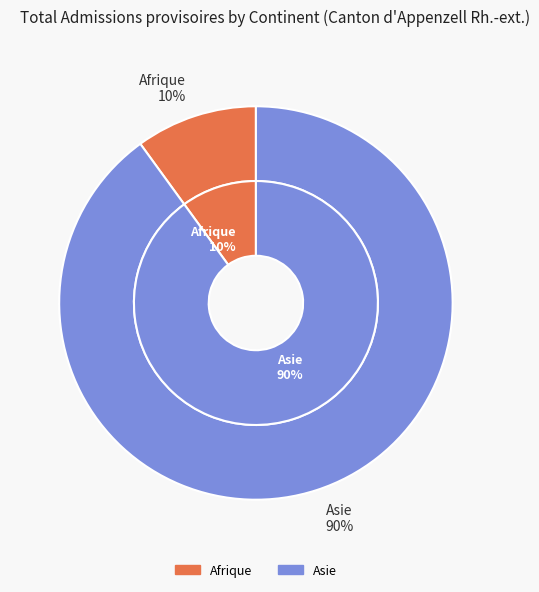

Which category accounts for the majority?

Asie